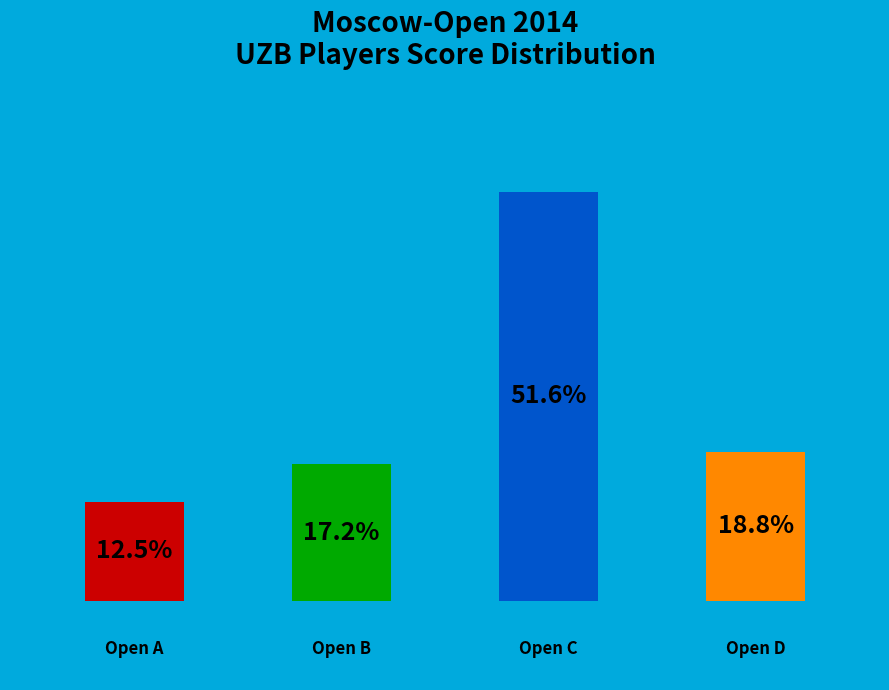

What portion of the pie excludes Open C?

48.4%